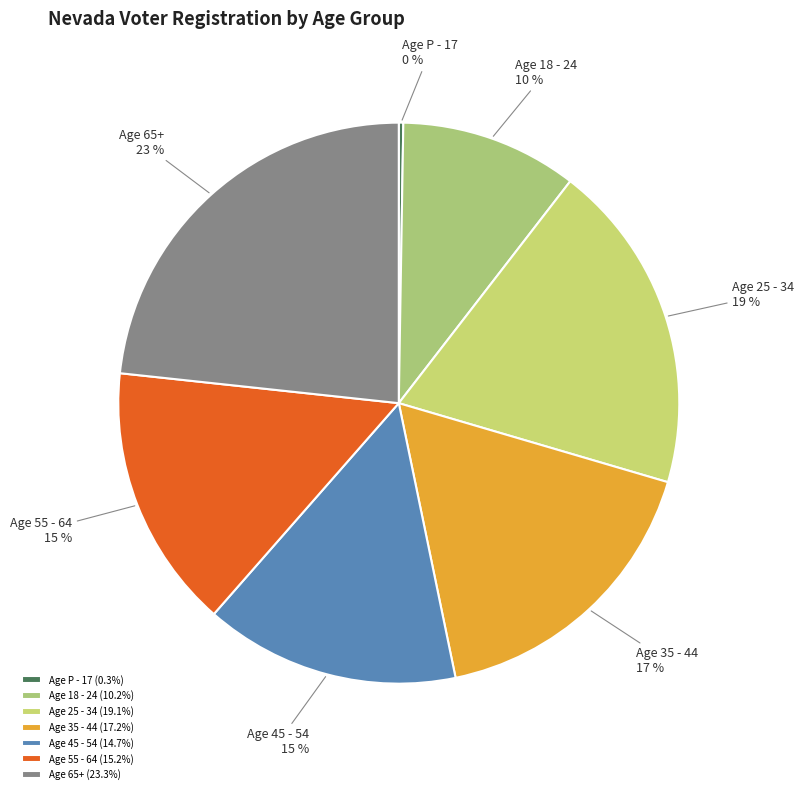

Does Age 65+ represent more than half of the total?

No